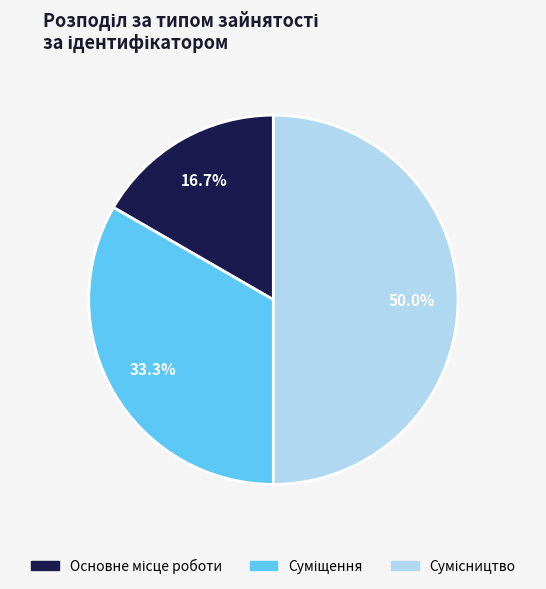

What percentage do Основне місце роботи and Суміщення together represent?

50.0%